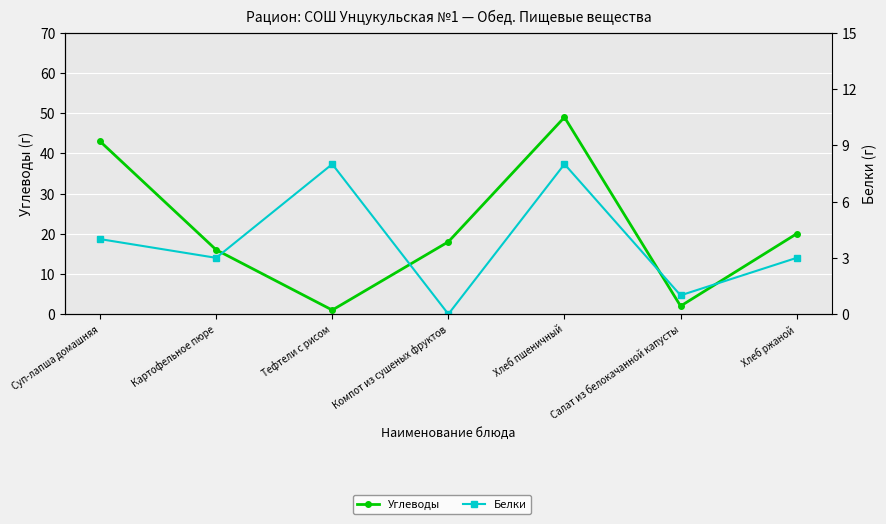

What is the total value across all series at Компот из сушеных фруктов?

18